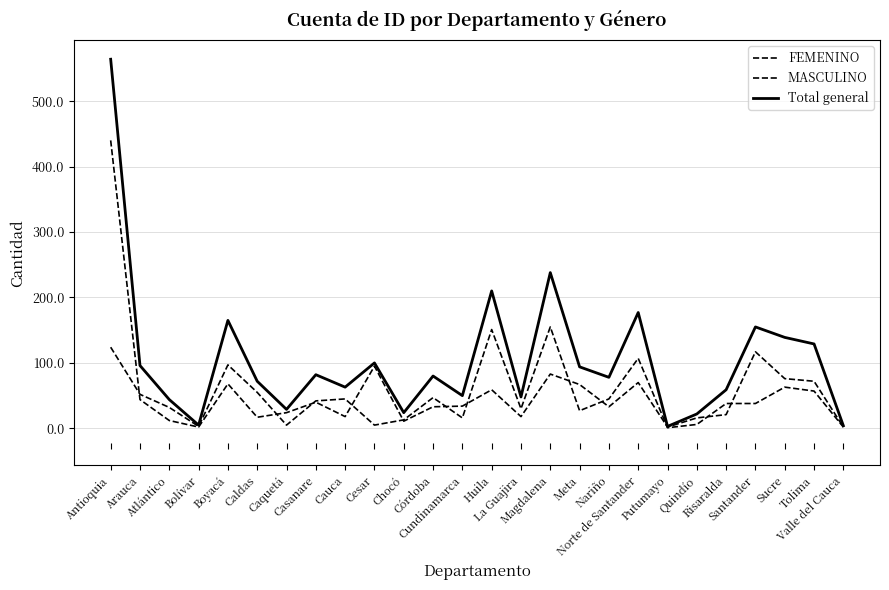

Between Putumayo and Antioquia, which is larger?

Antioquia